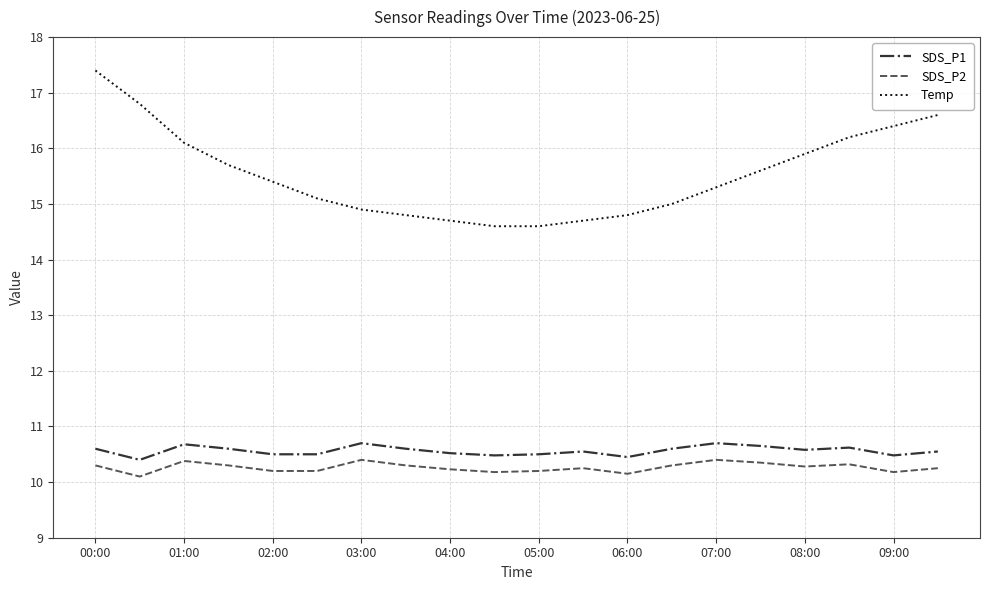

True or false: SDS_P2 and Temp cross at least once.

False